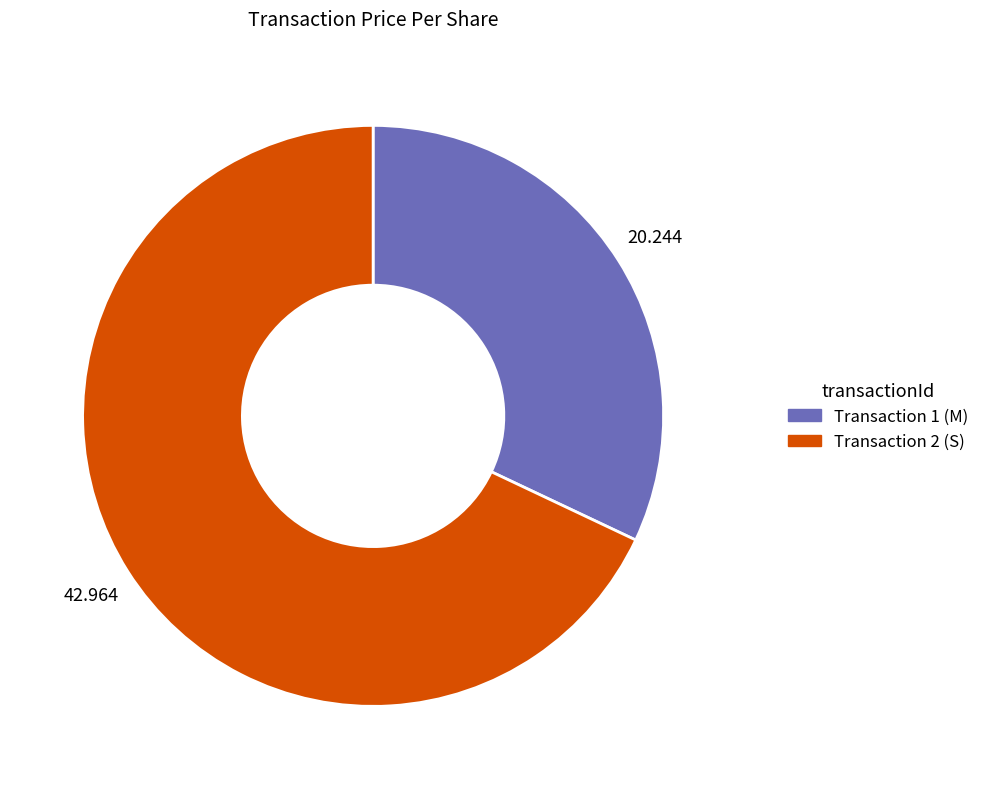

How many segments does this pie chart have?

2